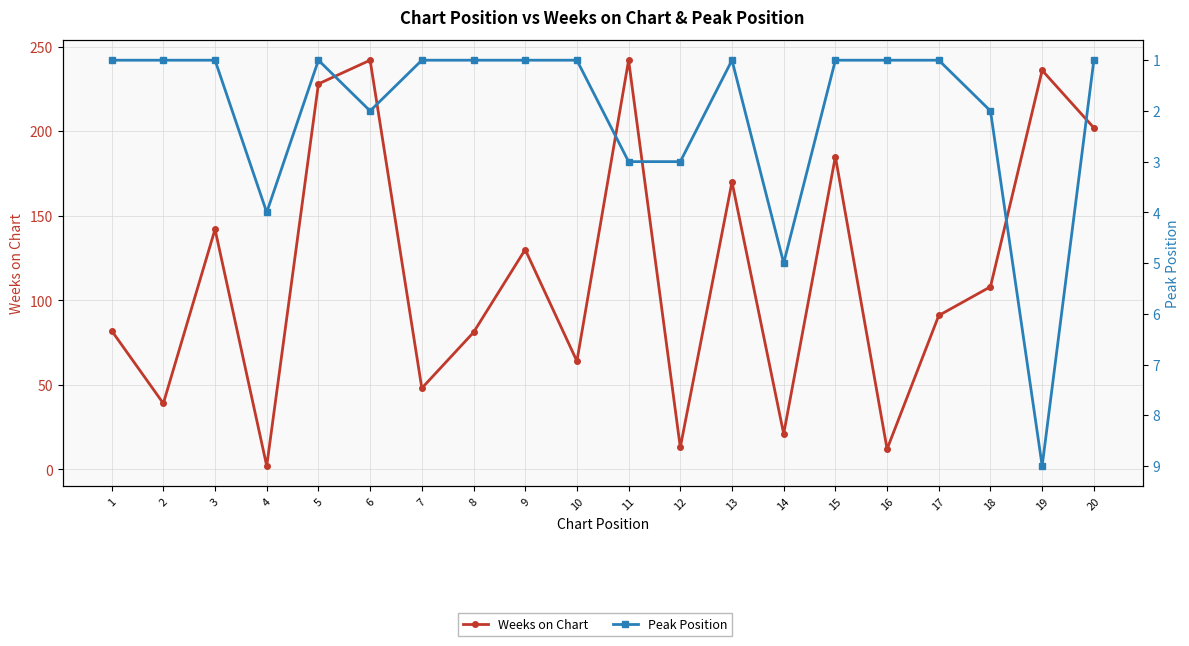

At which label is Peak Position closest to 5?

14